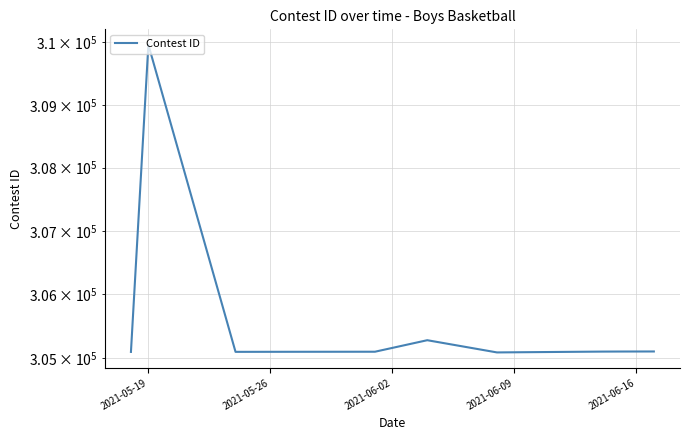

What is the greatest value displayed?

309957